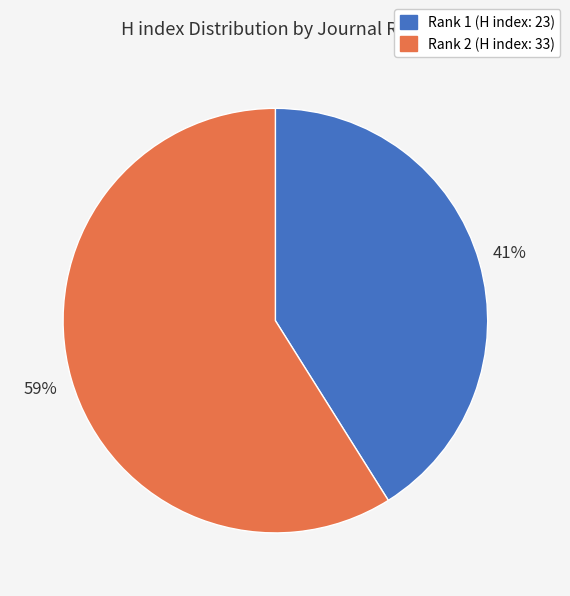

To the nearest percent, what percentage of the pie is Rank 1 (H index: 23)?

41%